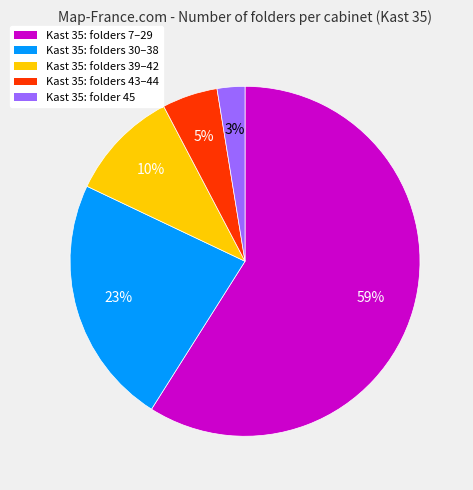

Is there any slice that represents more than half of the pie?

Yes